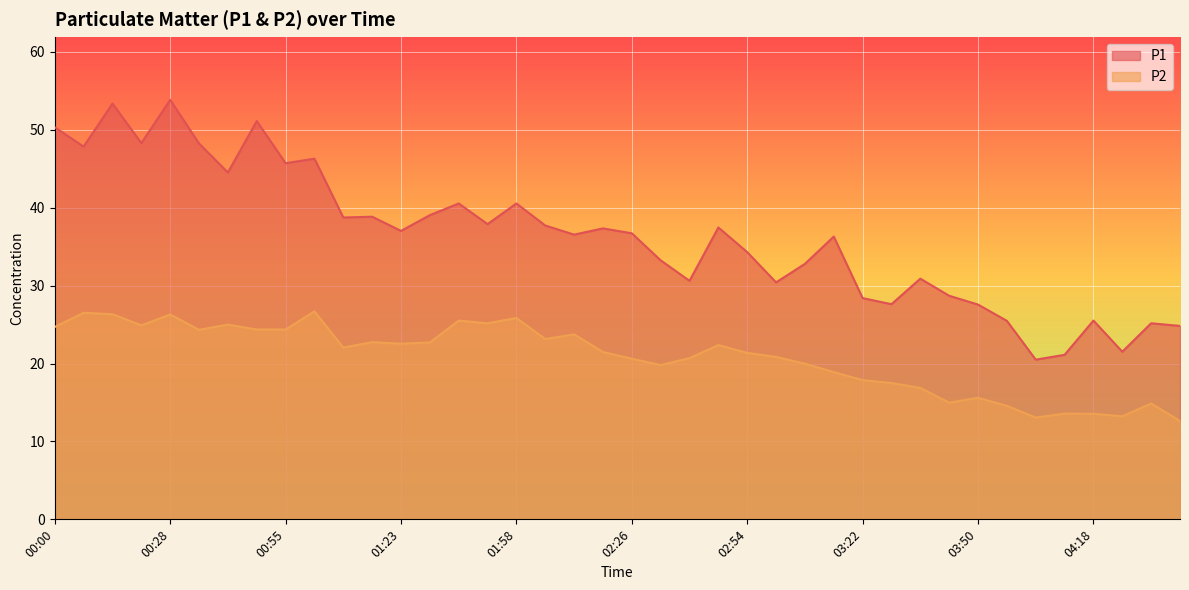

Where is P2 nearest to the value 19?

03:15